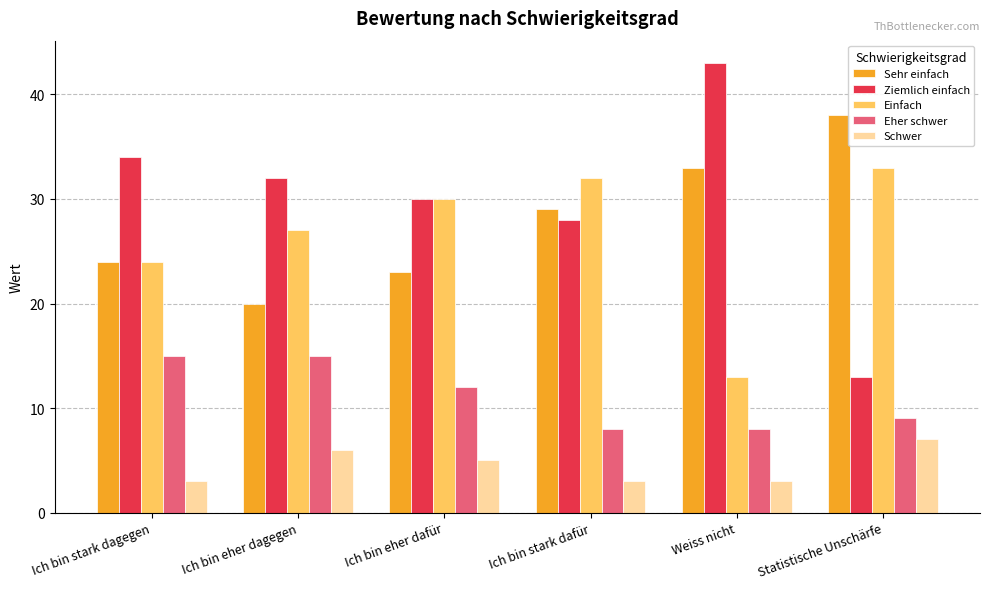

Rank the series by their maximum value, from lowest to highest.

Schwer, Eher schwer, Einfach, Sehr einfach, Ziemlich einfach